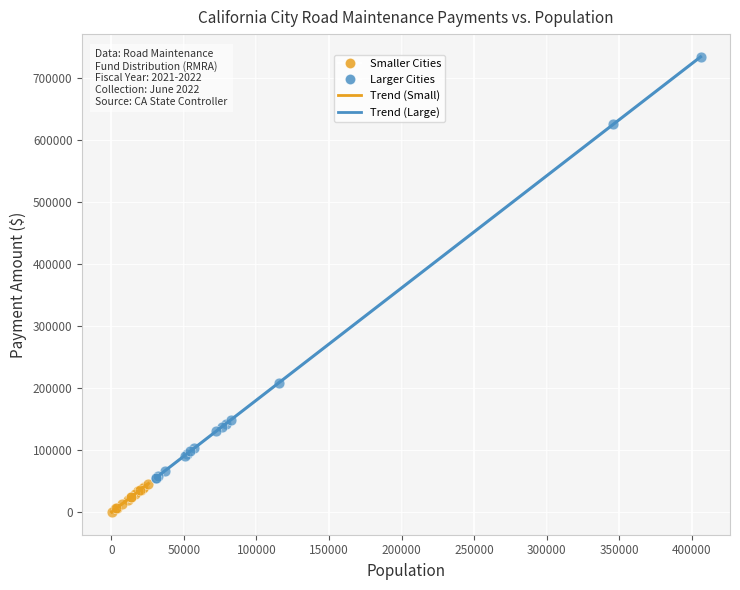

Which series has the largest Y range (max minus min)?

Larger Cities